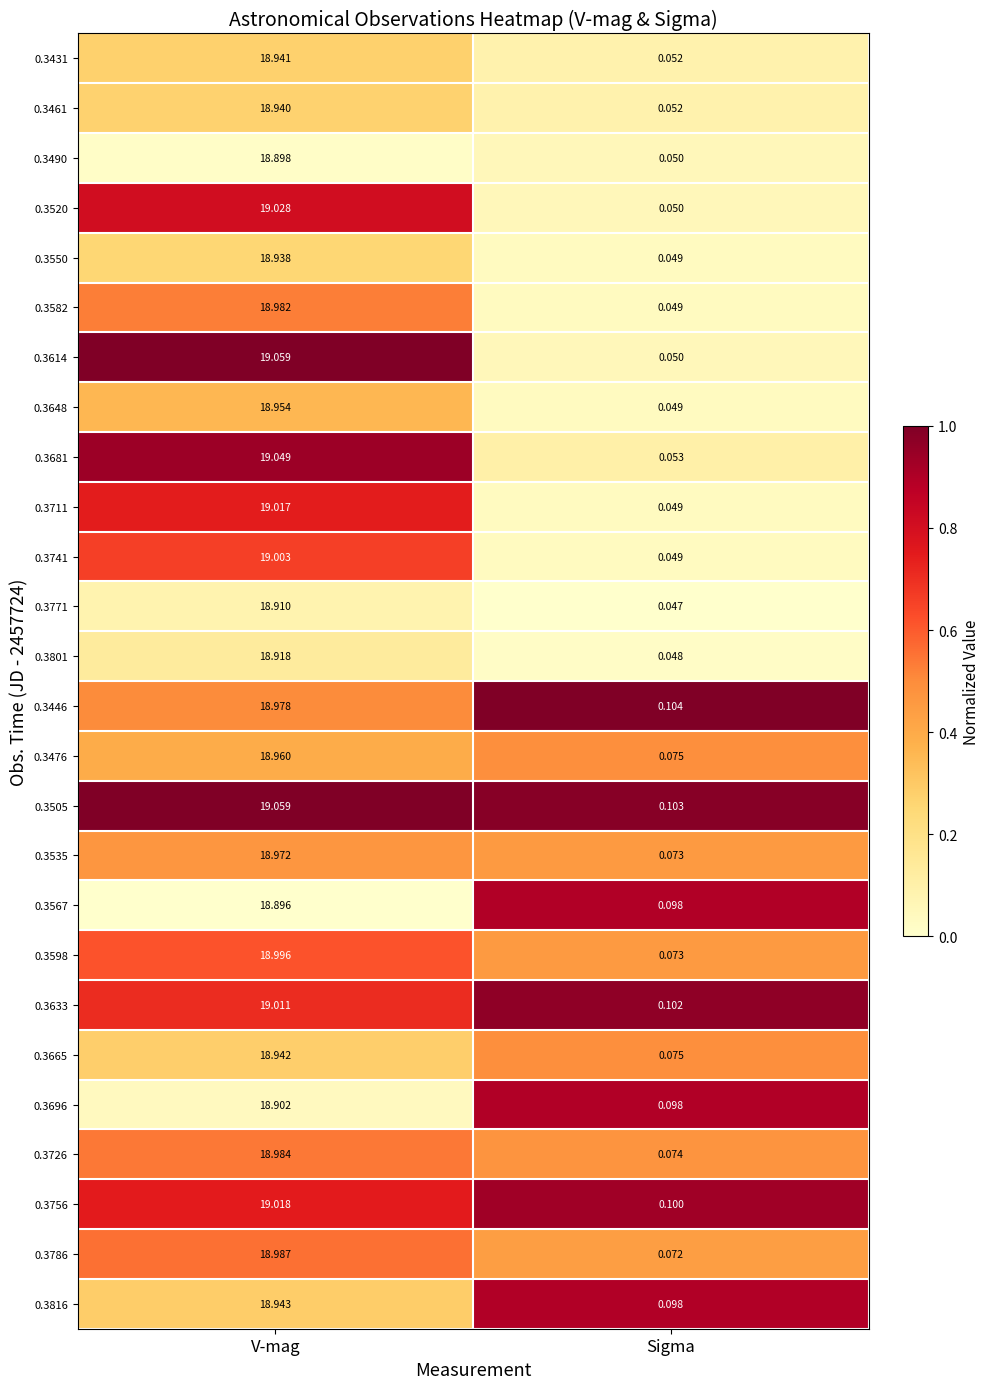

Is the value of 0.3665 at Sigma greater than the value of 0.3711 at V-mag?

No